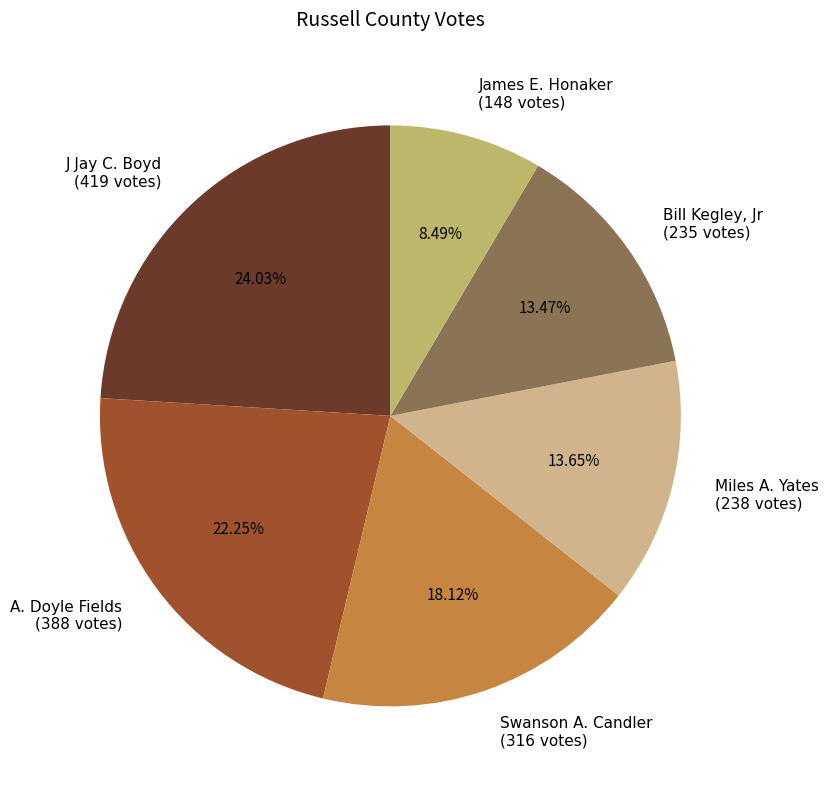

To the nearest percent, what is the difference between the largest and smallest slice percentages?

16%